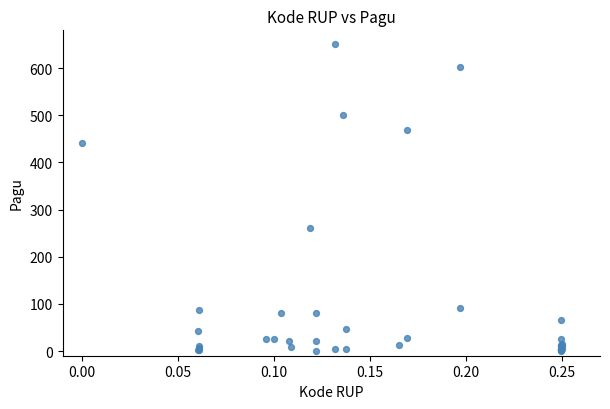

What Y value in the scatter plot is closest to 325?

260.8